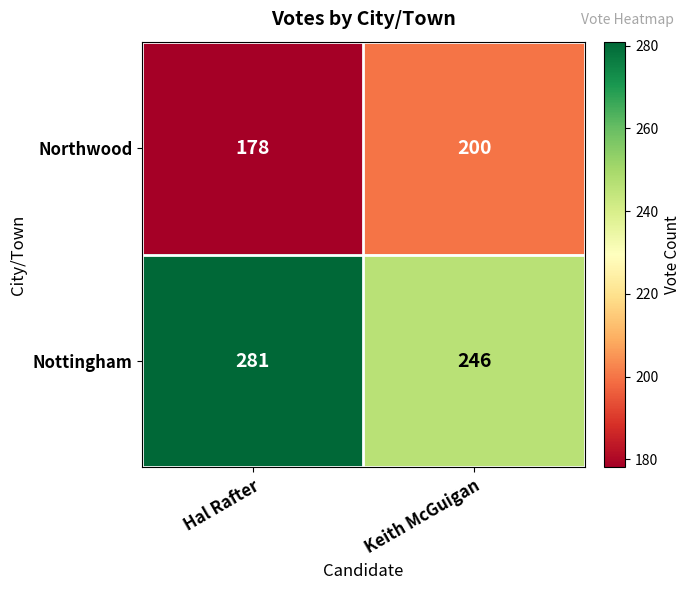

Between Hal Rafter and Keith McGuigan, which series saw the biggest shift?

Nottingham